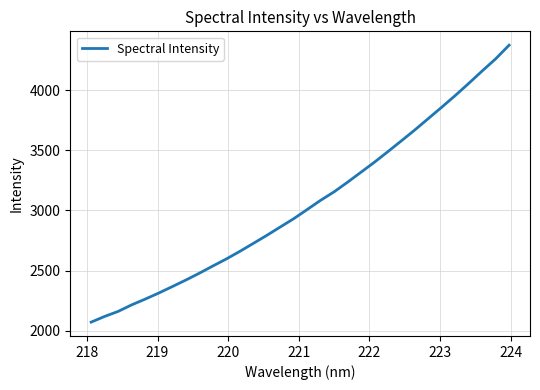

What is the difference between the maximum and minimum values?

2301.0